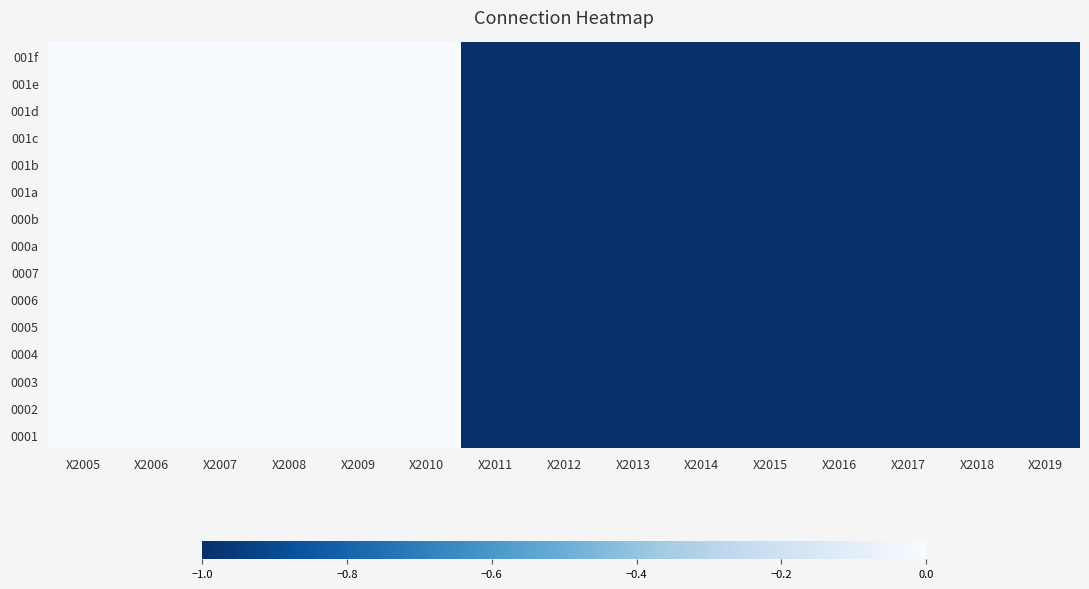

Which series changed the most between X2009 and X2014?

0001